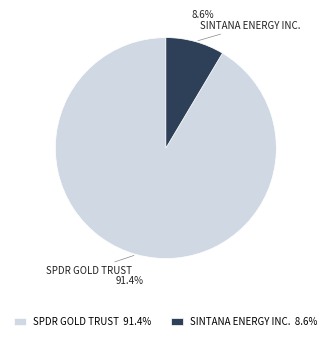

To the nearest percent, what is the combined percentage of SINTANA ENERGY INC. and SPDR GOLD TRUST?

100%